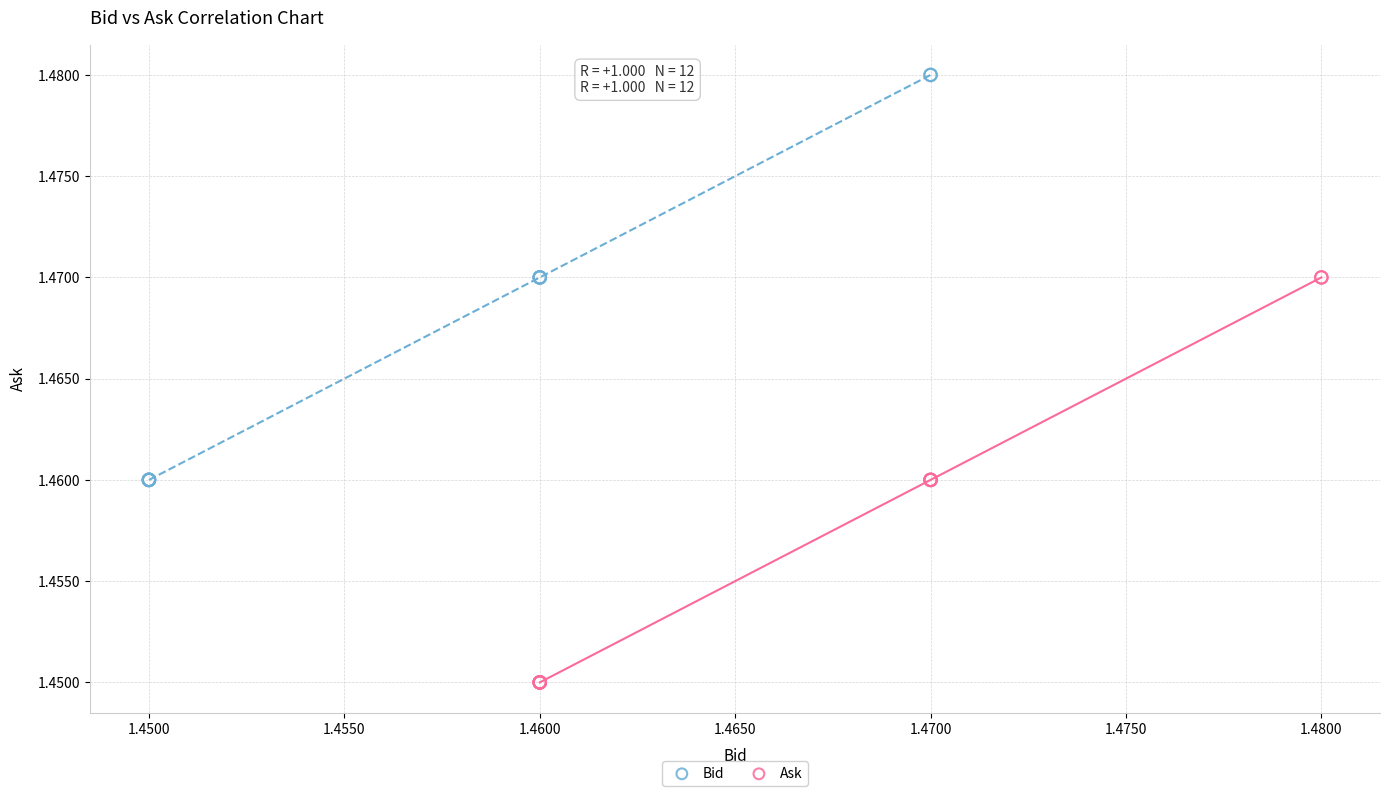

Which series contains the lowest Y value?

Ask